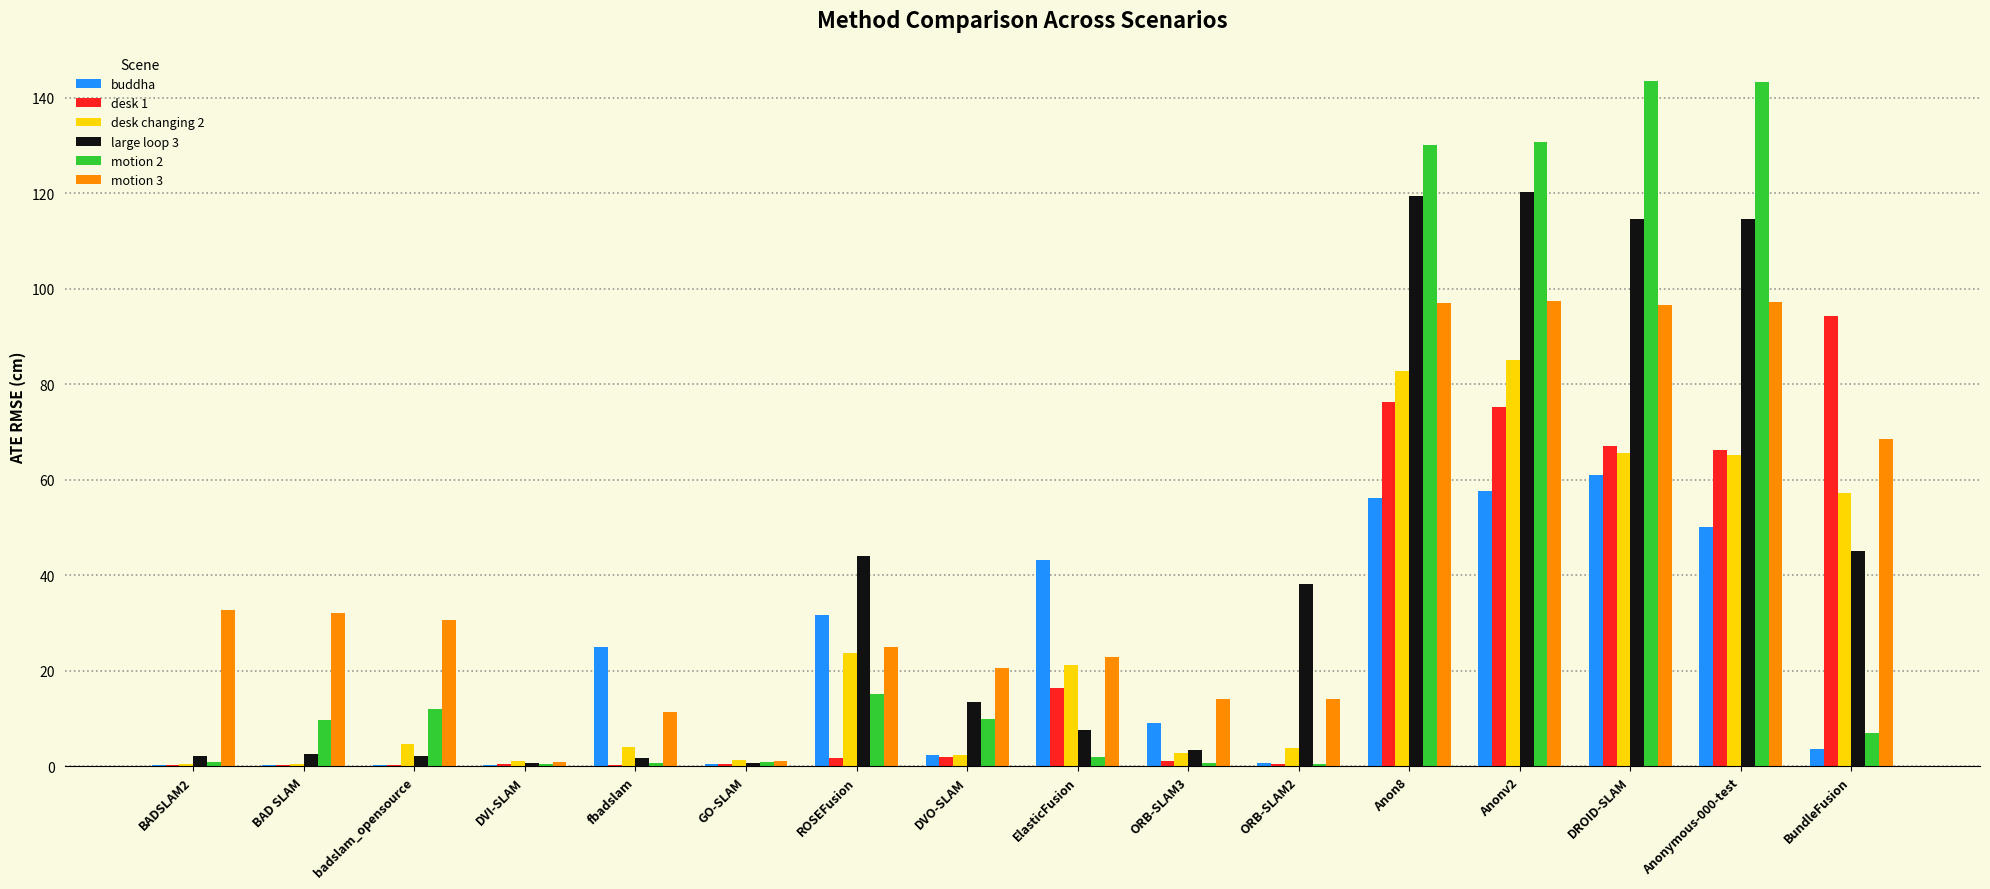

Which series has the largest range (max minus min)?

motion 2